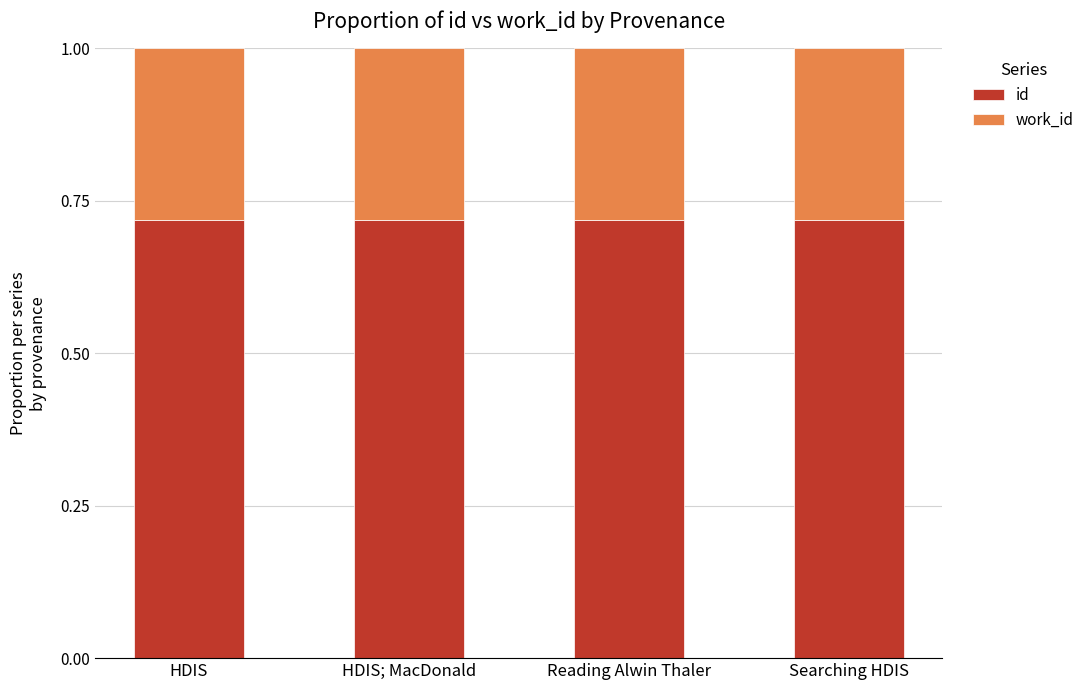

The id series shows 0.5 at HDIS; MacDonald. True or false?

False